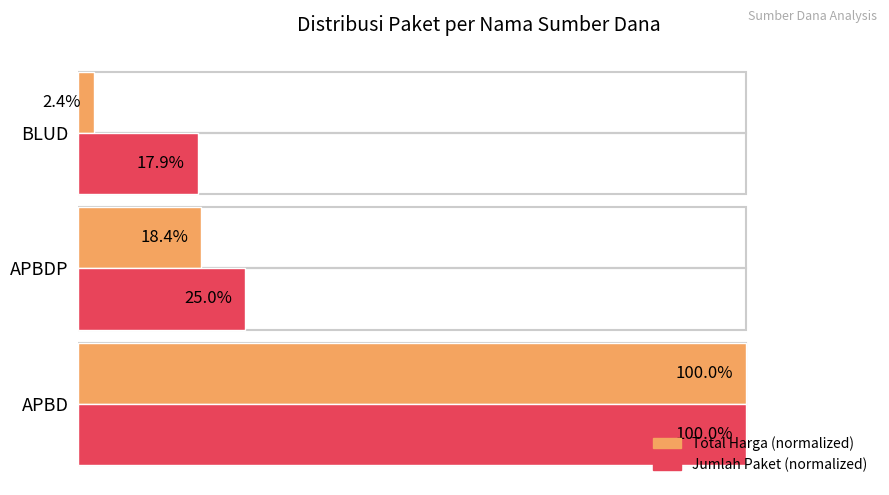

Which series changed the most between APBDP and BLUD?

Total Harga (normalized)